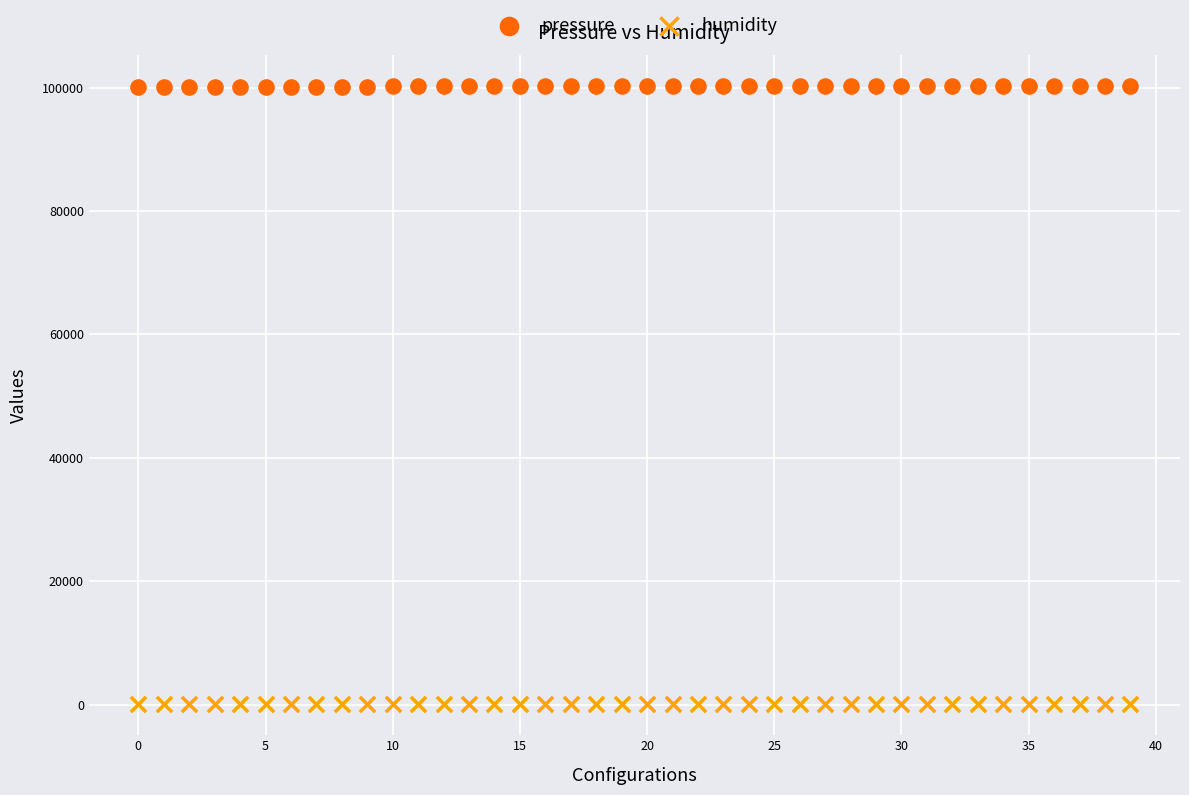

Which series contains the highest Y value?

pressure